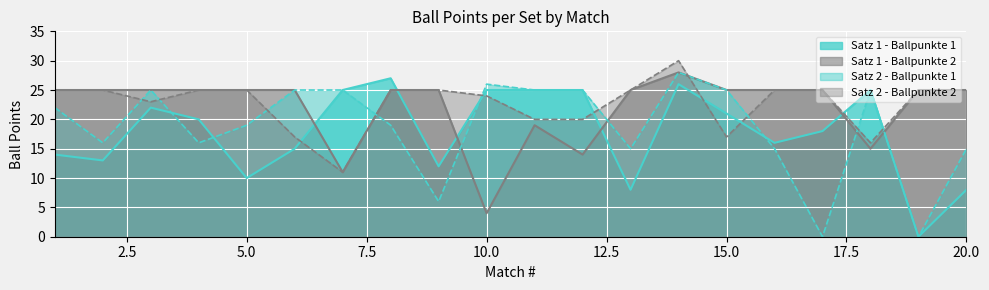

What are all the series names shown in the legend?

Satz 1 - Ballpunkte 1, Satz 1 - Ballpunkte 2, Satz 2 - Ballpunkte 1, Satz 2 - Ballpunkte 2